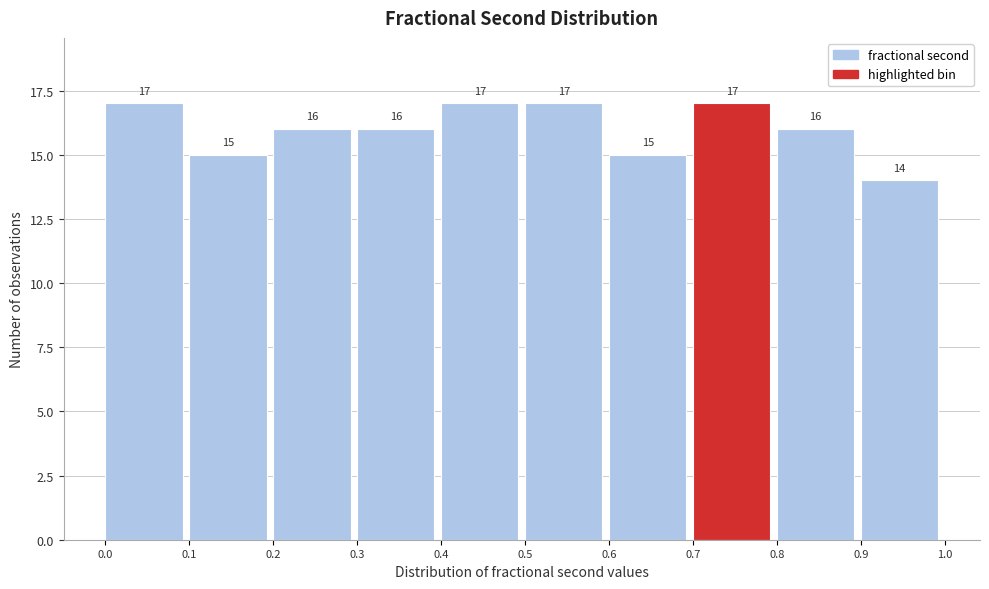

Reading left to right, list every bar in this chart as the range it spans on the x-axis followed by its height.

0.0 to 0.1: 17
0.1 to 0.2: 15
0.2 to 0.3: 16
0.3 to 0.4: 16
0.4 to 0.5: 17
0.5 to 0.6: 17
0.6 to 0.7: 15
0.7 to 0.8: 17
0.8 to 0.9: 16
0.9 to 1.0: 14